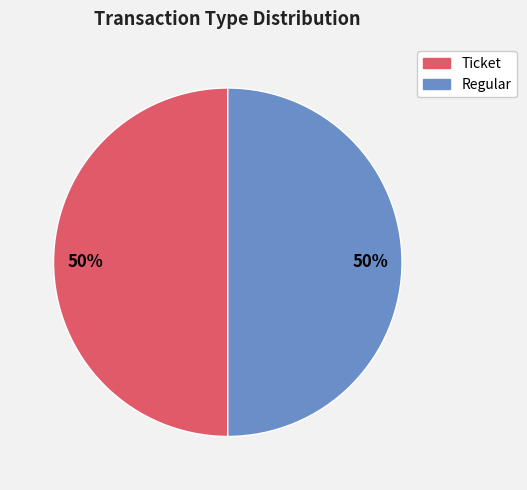

How many slices are in this pie chart?

2